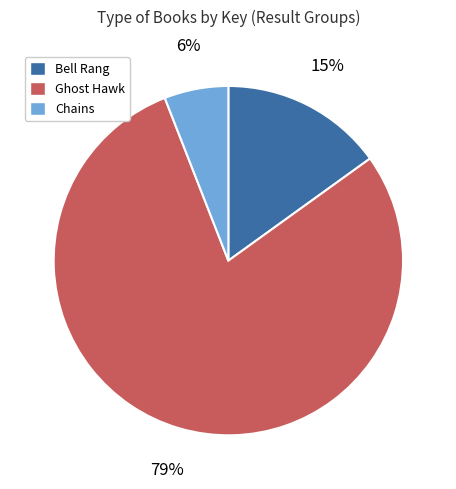

Is there any slice that represents more than half of the pie?

Yes